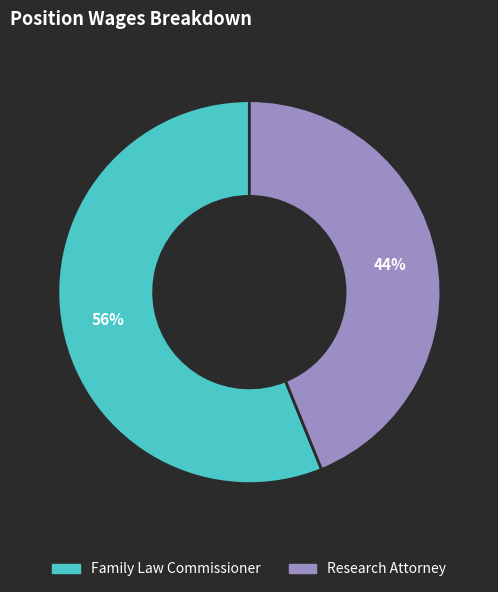

Does any single category account for the majority?

Yes